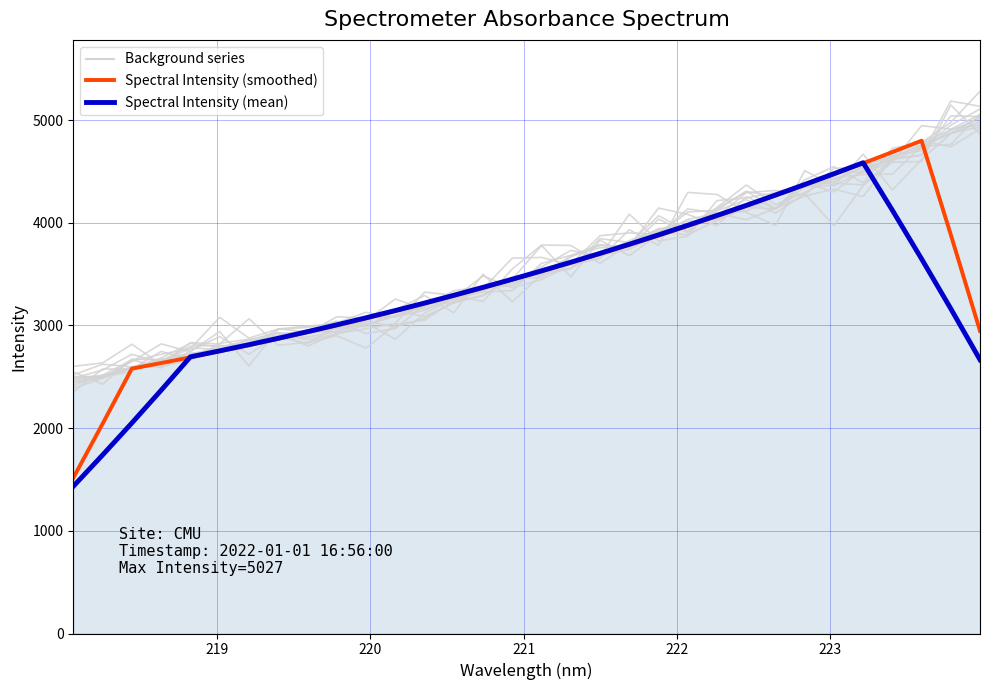

What is the value of the Background series point at the 29th from the left?

4590.6